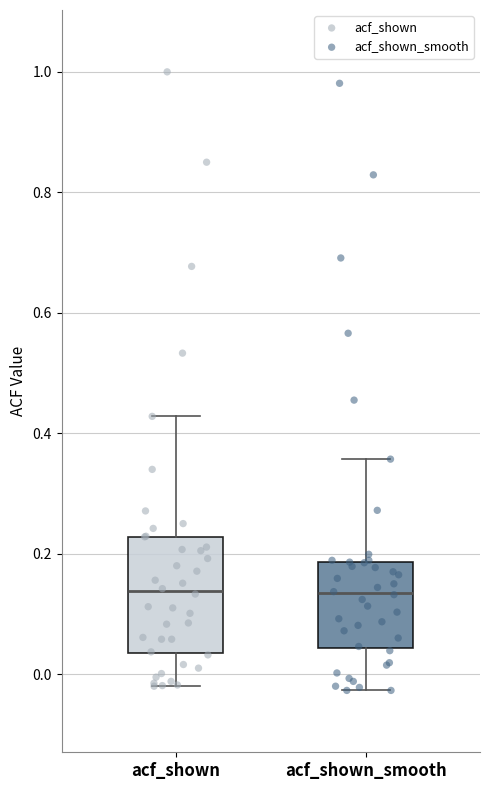

Where does the median line of the box for acf_shown sit on the y-axis? The values are not printed on the chart, so give them approximately, as read against the axis.

0.14